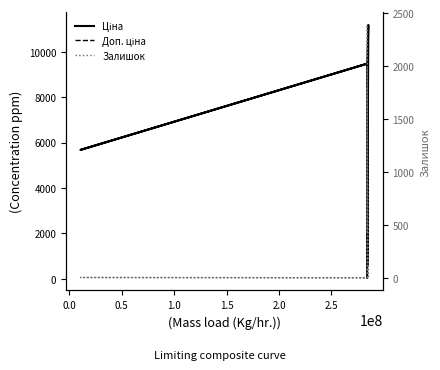

How many data points in Доп. ціна are above 9480?

10